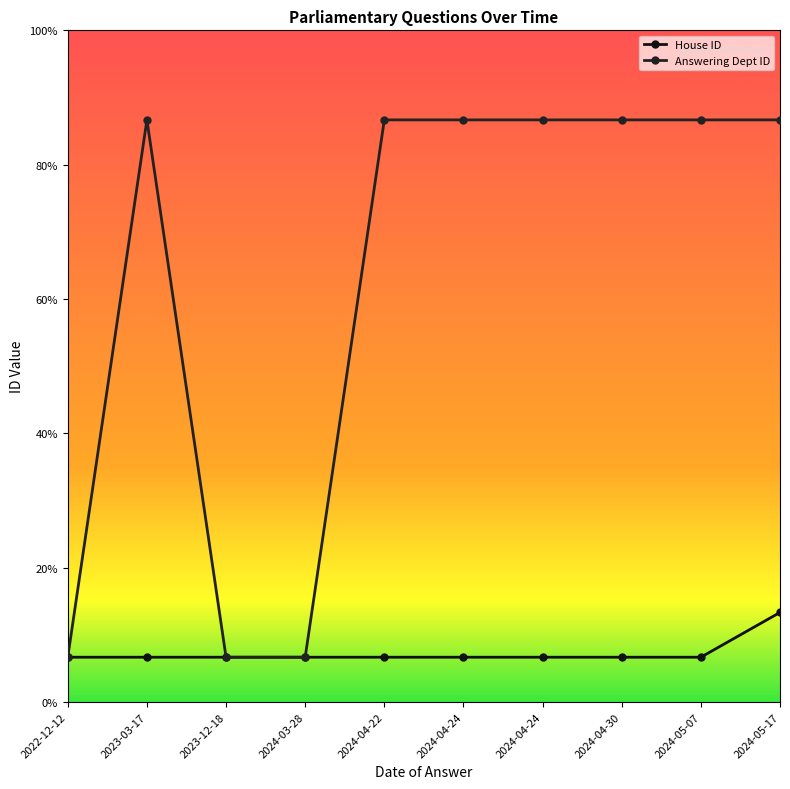

Does the chart have visible grid lines?

No